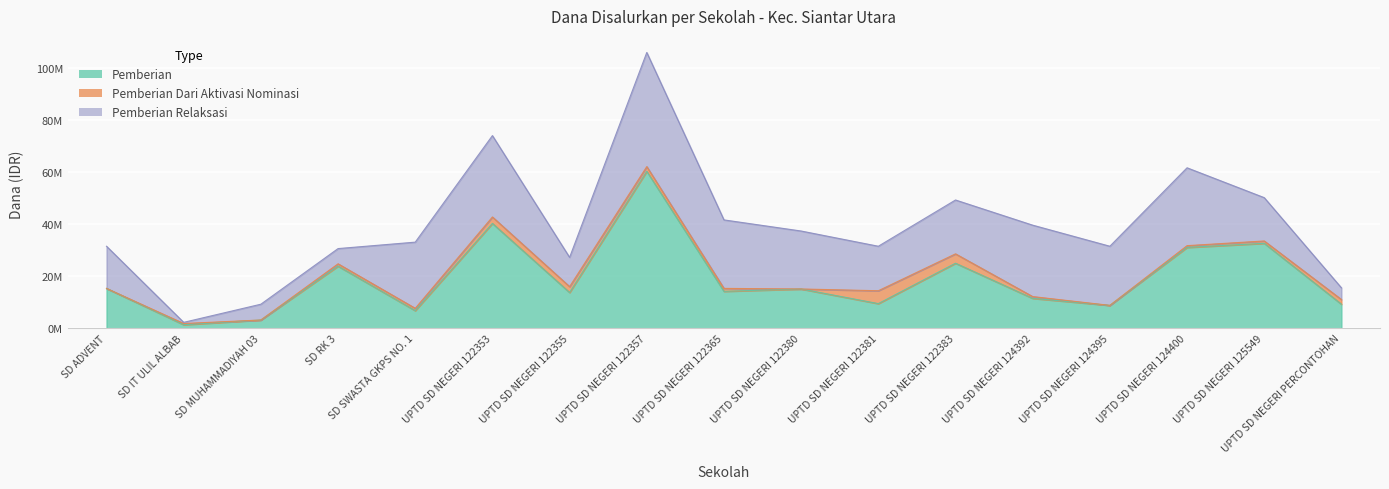

Between SD IT ULIL ALBAB and UPTD SD NEGERI 122365, which series saw the biggest shift?

Pemberian Relaksasi